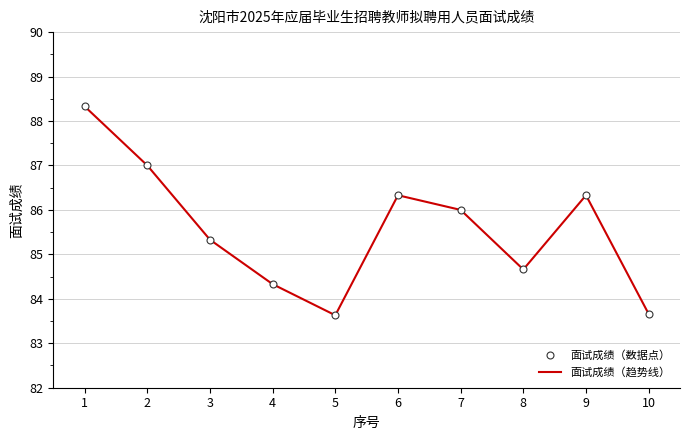

How many interior local peaks does the 面试成绩（趋势线） series have?

2